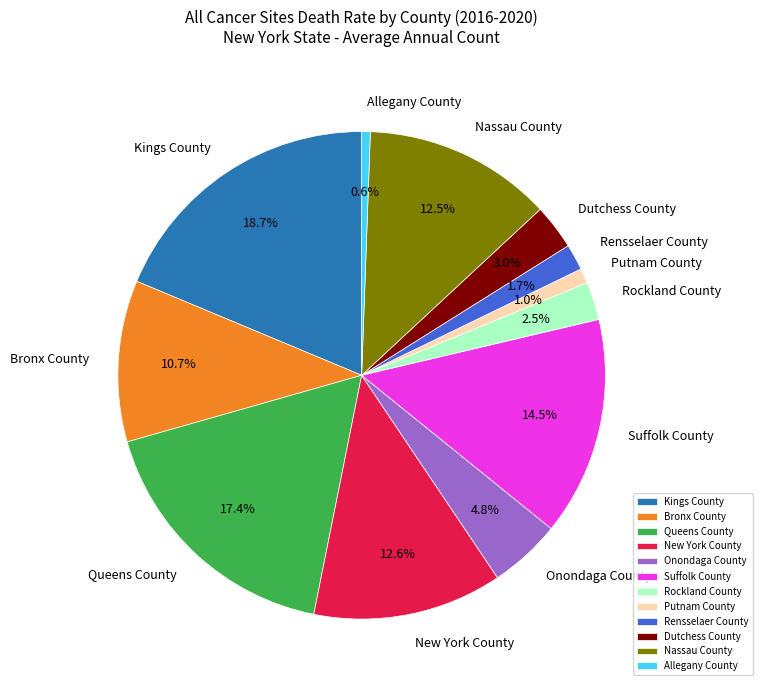

What is the largest slice in the pie chart?

Kings County